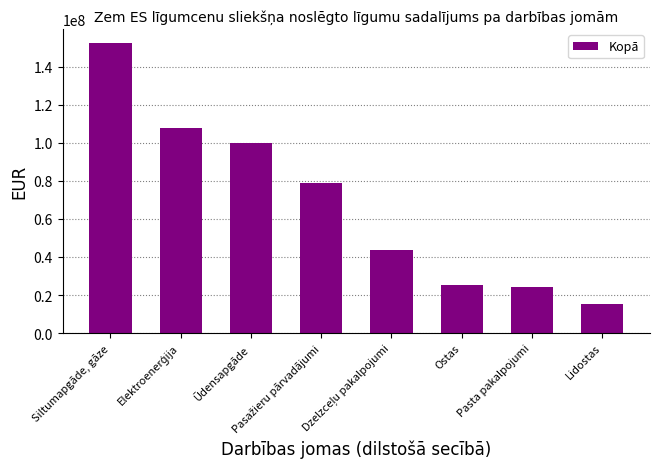

What is the maximum value shown in the chart?

152188523